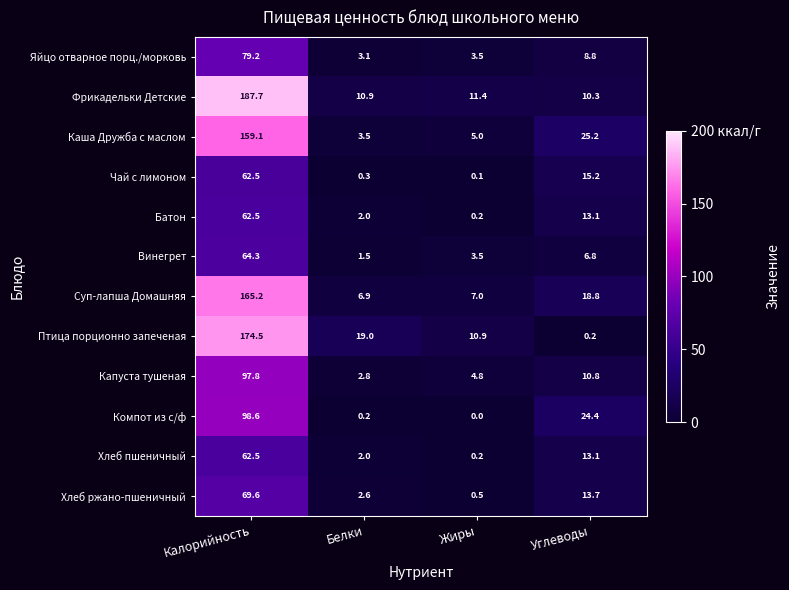

What is the average value of the Компот из с/ф series?

30.8